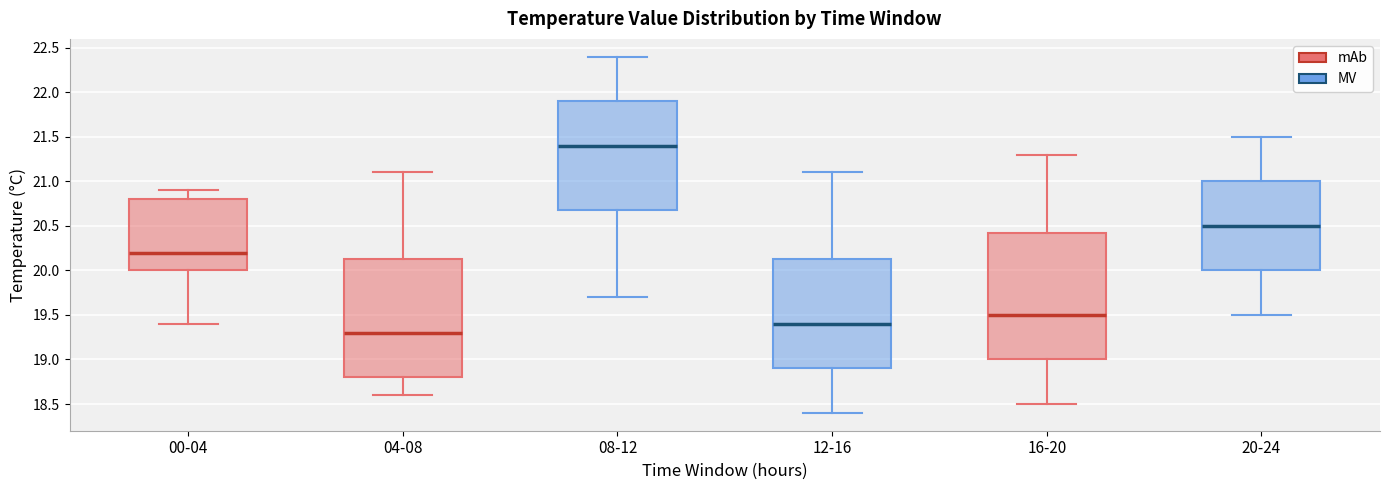

Where does the median line of the box for 20-24 sit on the y-axis? The values are not printed on the chart, so give them approximately, as read against the axis.

20.50